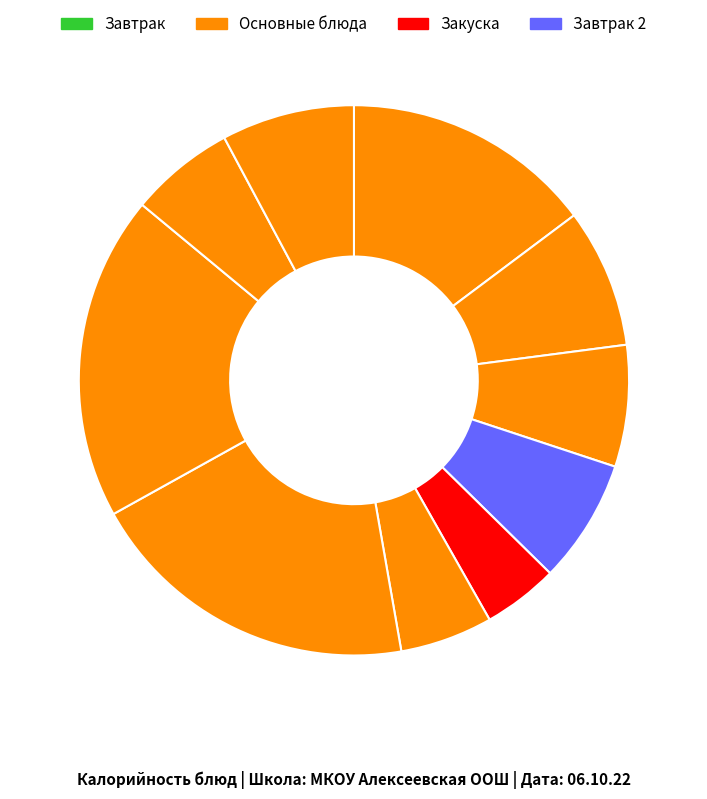

Count the number of slices in the pie.

10